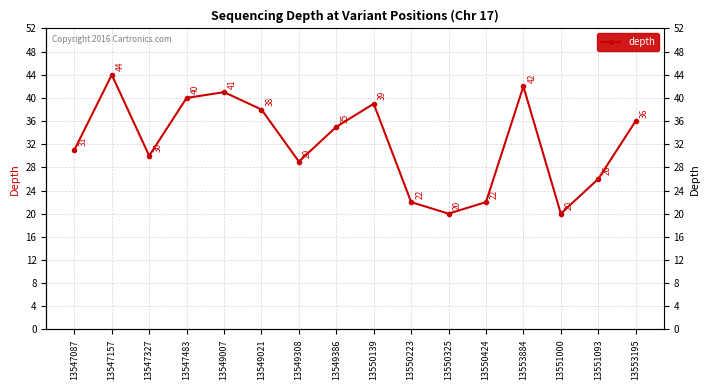

At which category does the chart reach its minimum across all series?

13550325